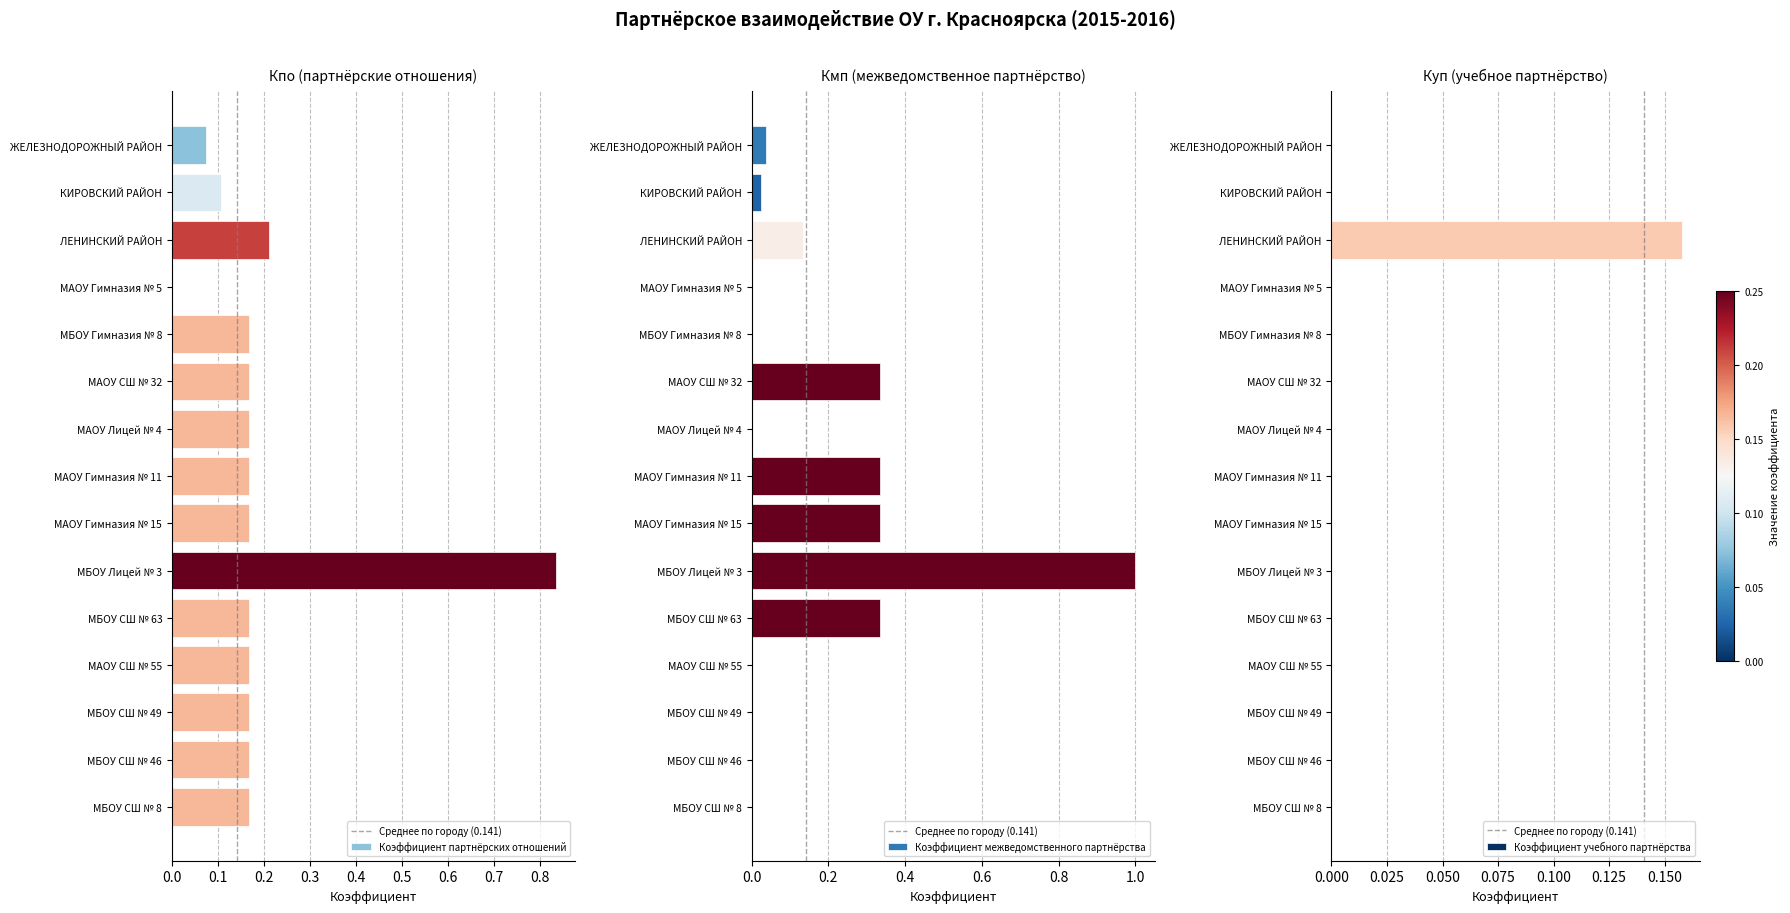

What is the difference between the maximum and minimum values in the Коэффициент учебного партнёрства series?

0.2